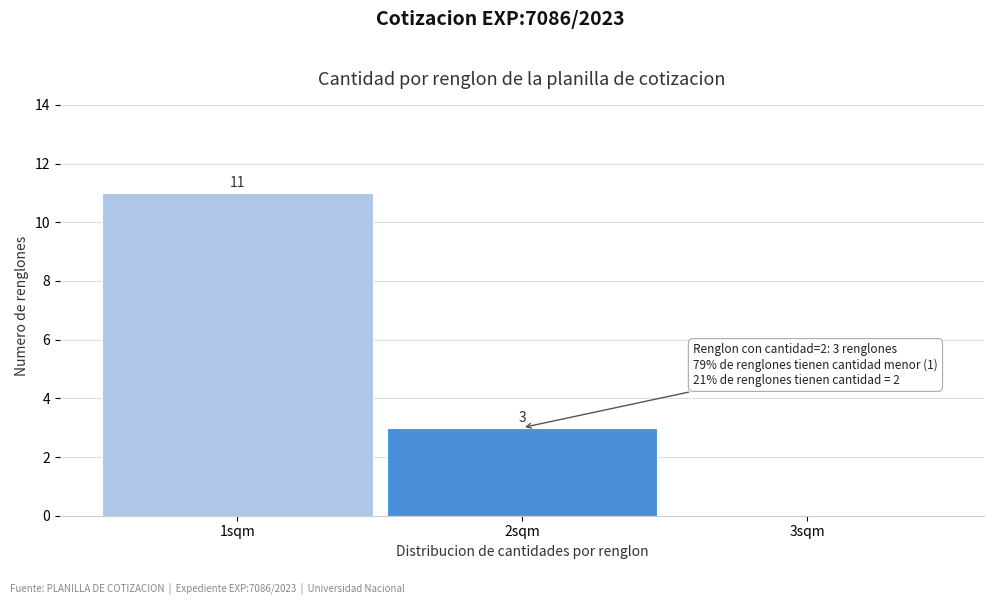

Which range on the x-axis has the tallest bar?

0.5 to 1.5